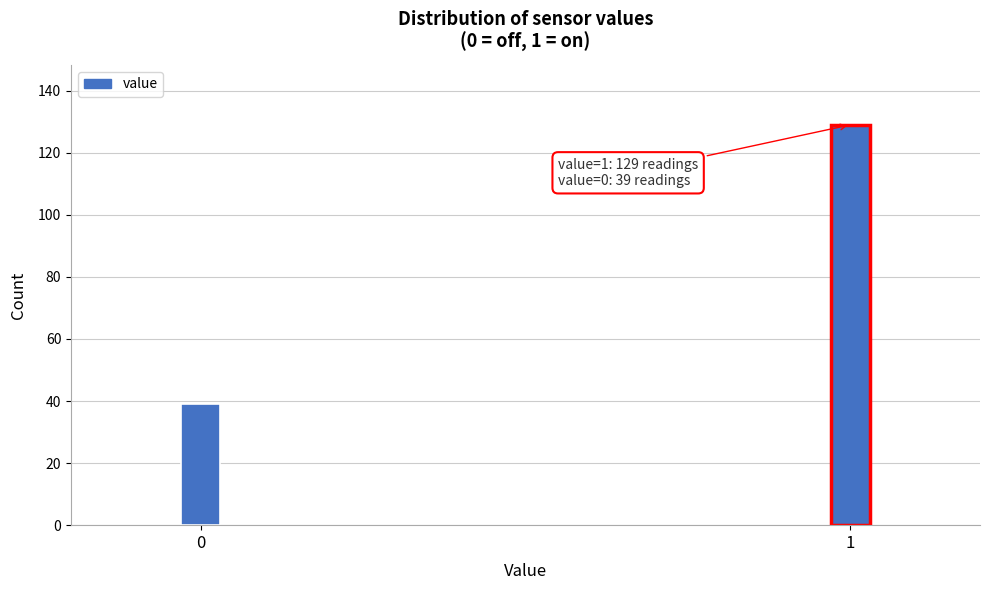

Reading left to right, transcribe all the data shown in this chart.

39	129